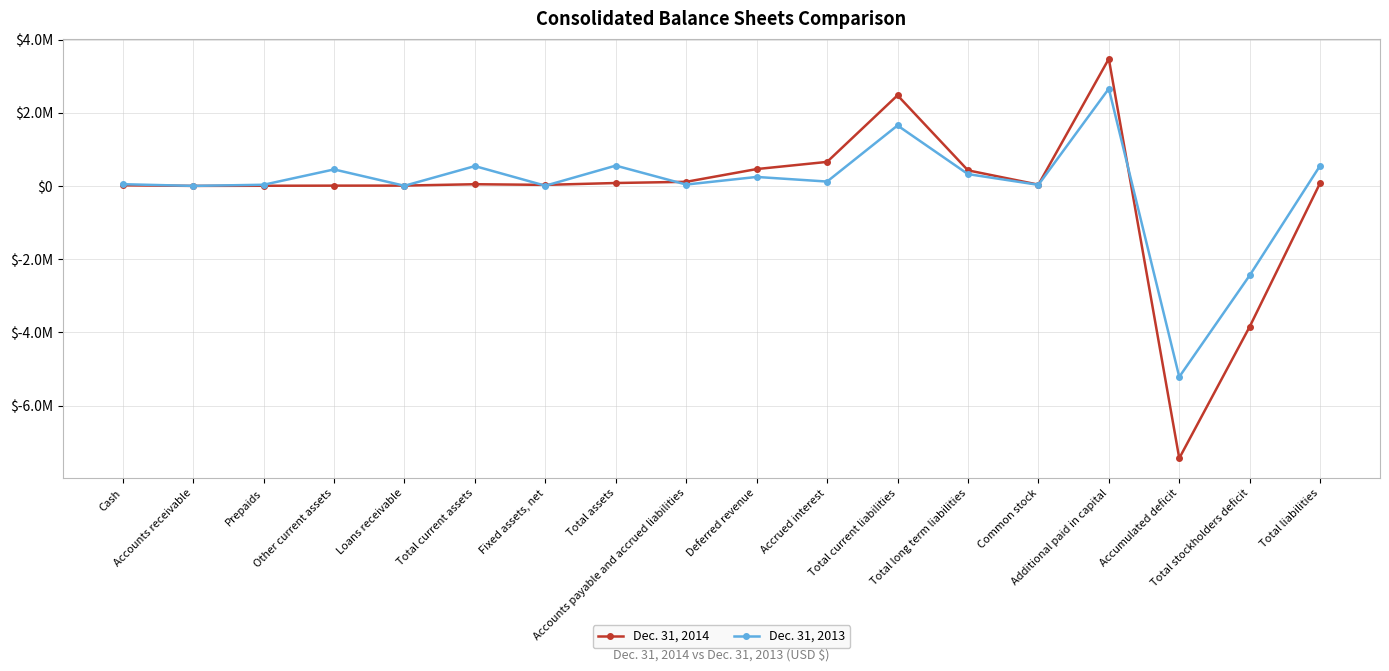

What is the spread (max minus min) of values at Accounts payable and accrued liabilities?

75202